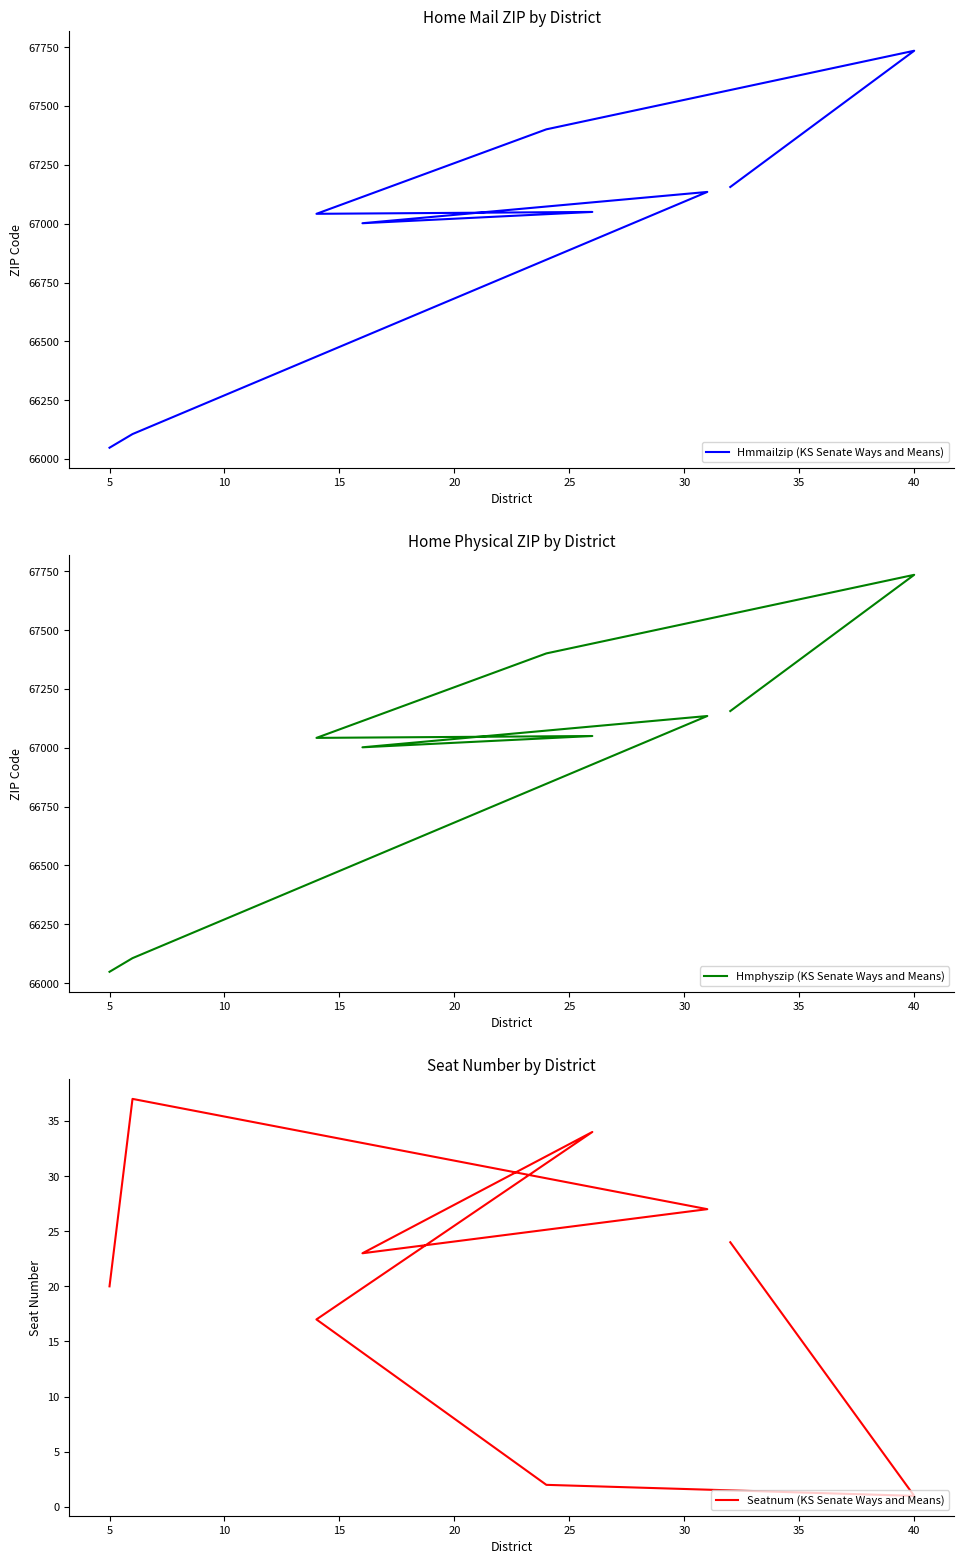

Is it true that Hmphyszip (KS Senate Ways and Means) equals 39983 at 15?

False